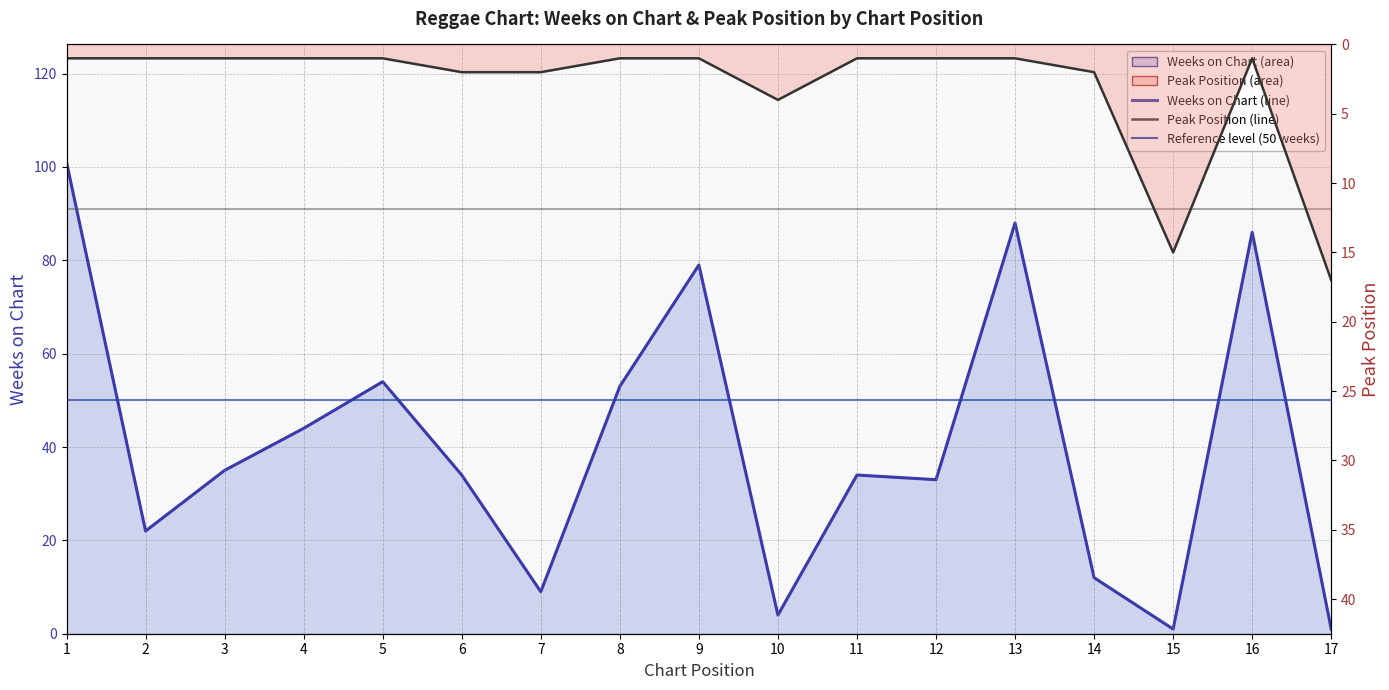

Reading left to right, list all the values displayed in this chart.

Weeks on Chart: 101	22	35	44	54	34	9	53	79	4	34	33	88	12	1	86	1
Peak Position: 1	1	1	1	1	2	2	1	1	4	1	1	1	2	15	1	17